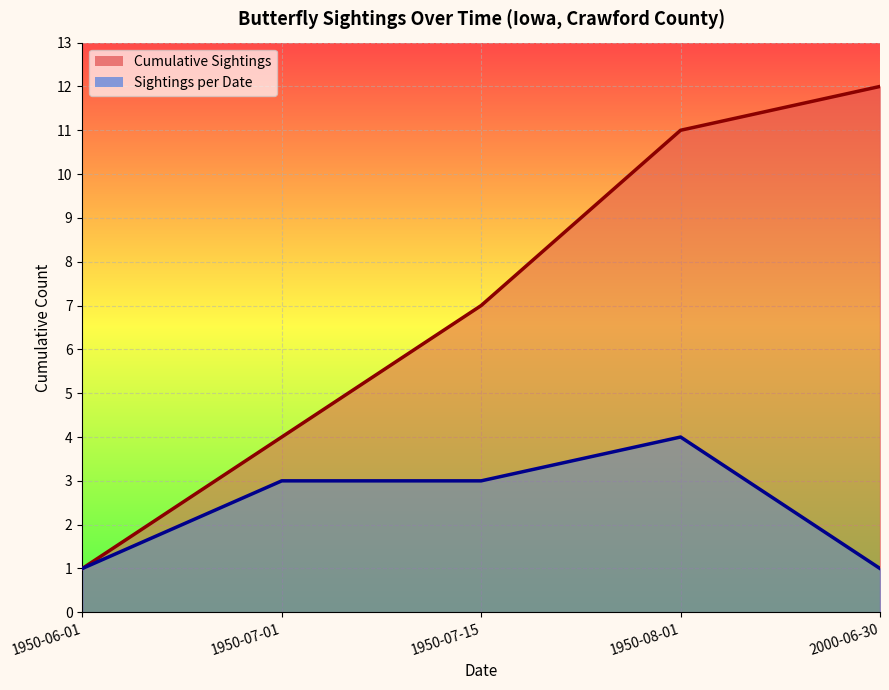

Reading left to right, list all the values displayed in this chart.

Cumulative Sightings: 1	4	7	11	12
Sightings per Date: 1	3	3	4	1